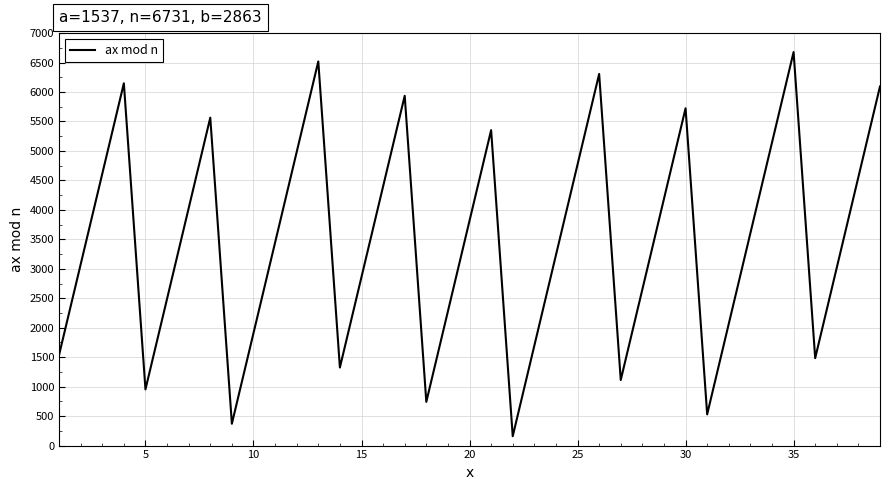

What is the maximum value shown in the chart?

6678